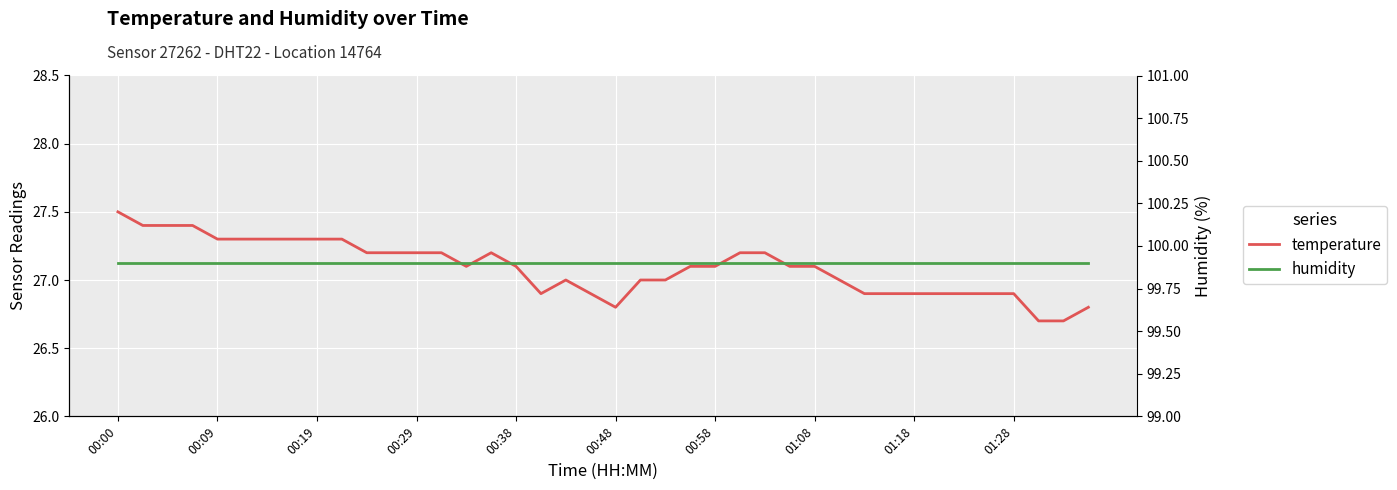

What is the value of the humidity point at the 3rd from the left?

99.9